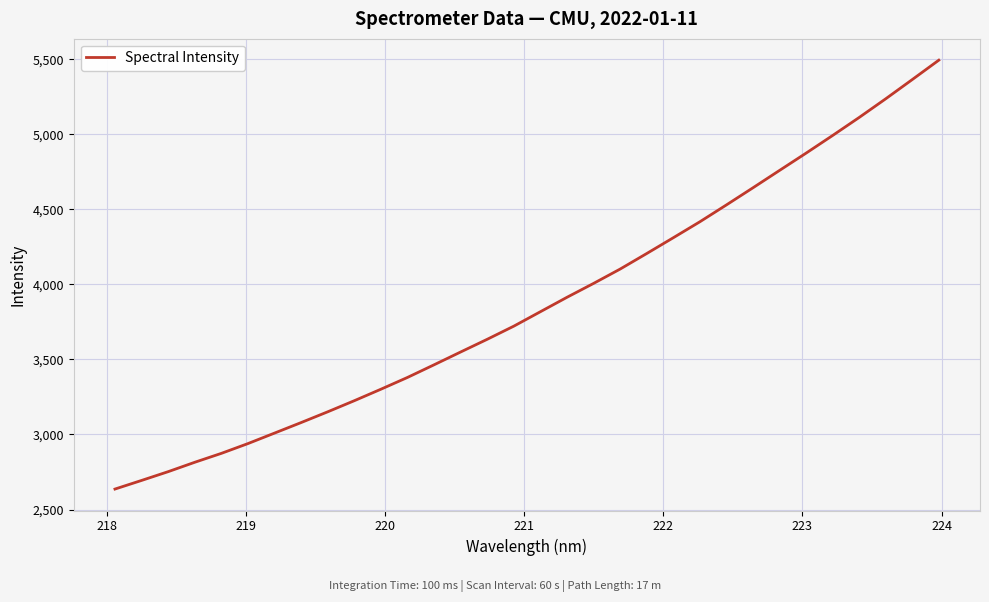

What is the difference between the maximum and minimum values?

2859.1